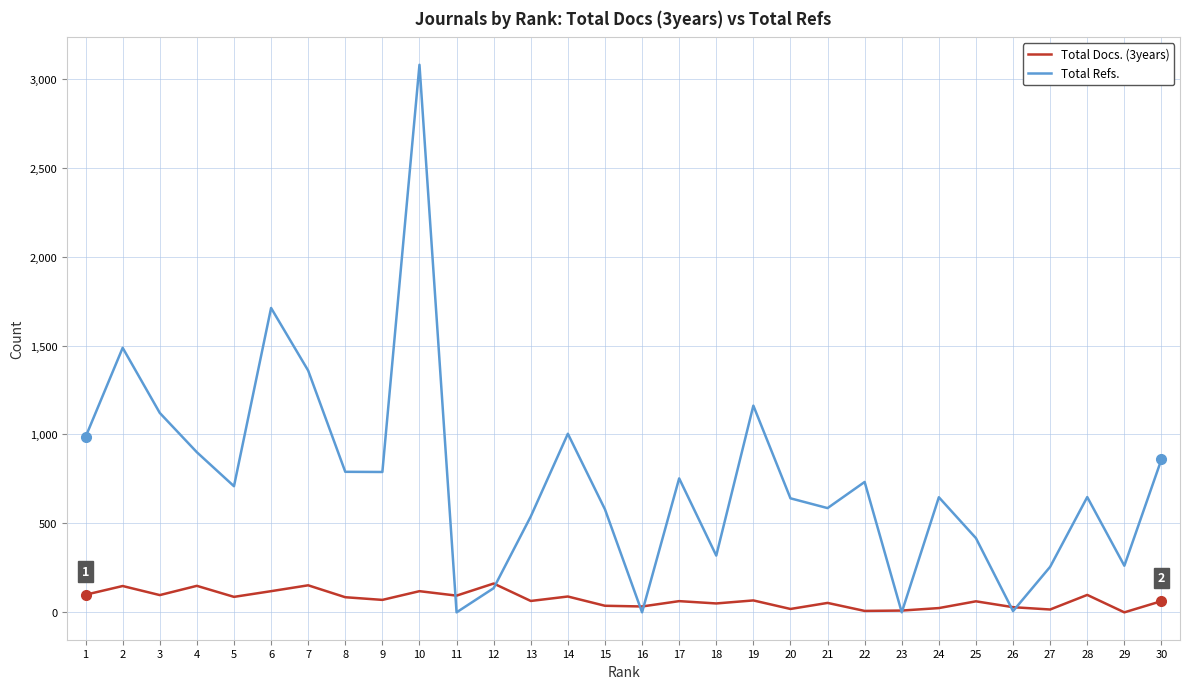

Is this an area chart (filled region under the line)?

No